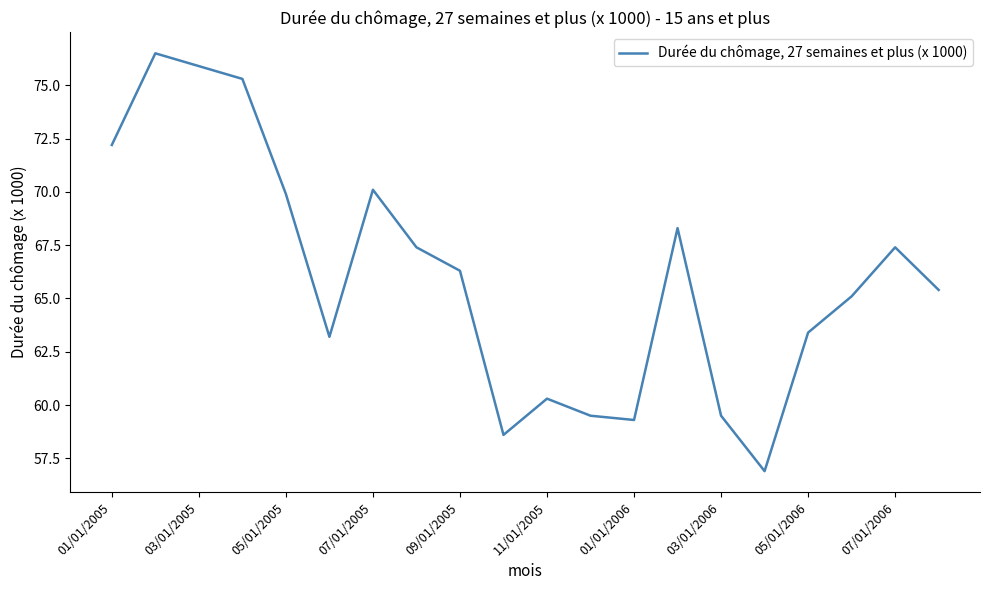

What is the maximum value shown in the chart?

76.5